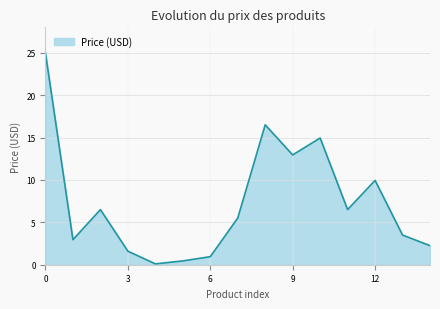

Does the chart have visible grid lines?

Yes